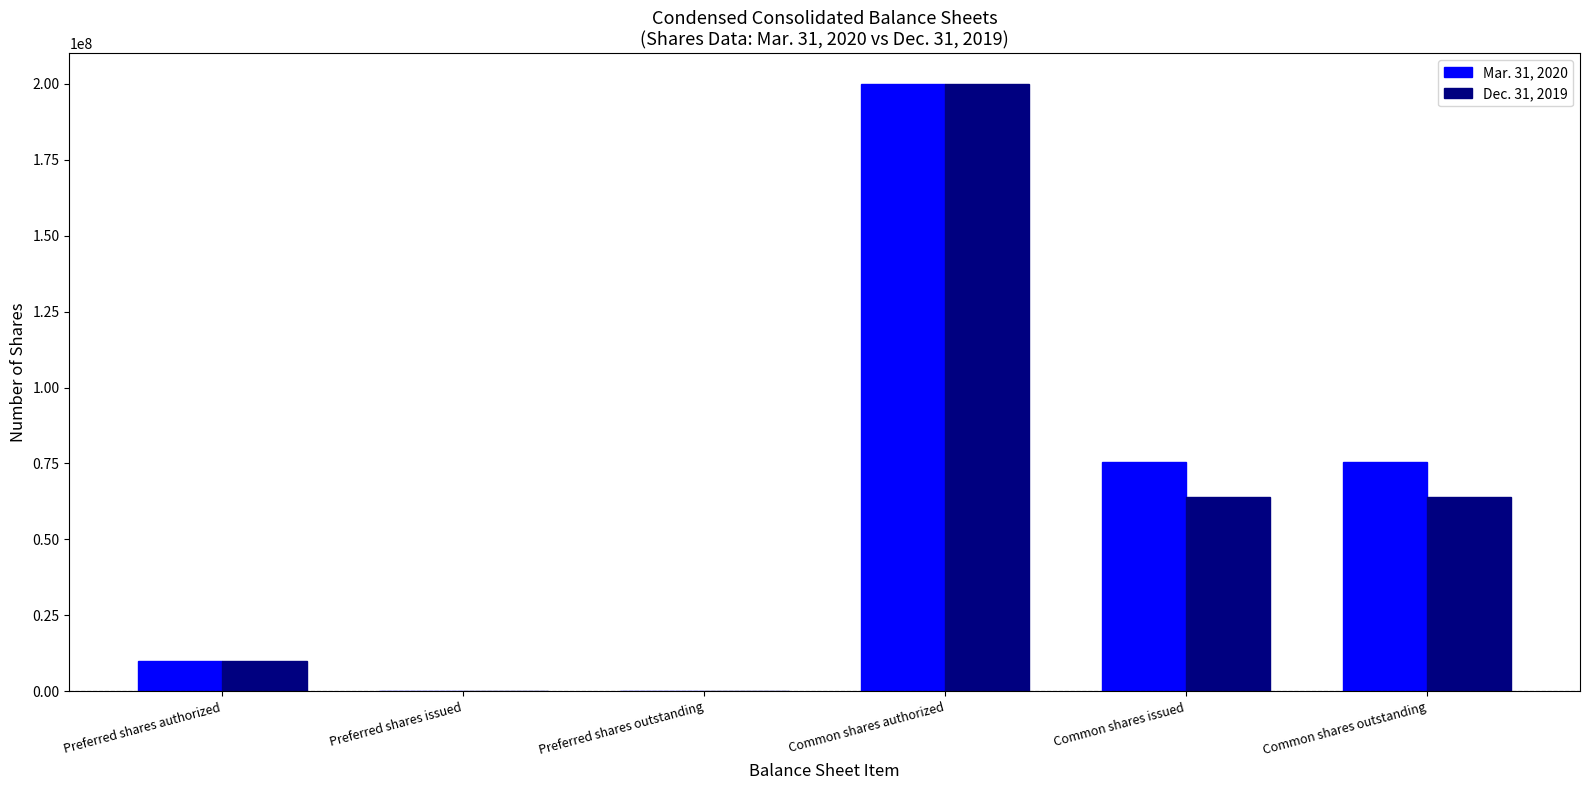

Which series changed the most between Preferred shares authorized and Common shares issued?

Mar. 31, 2020